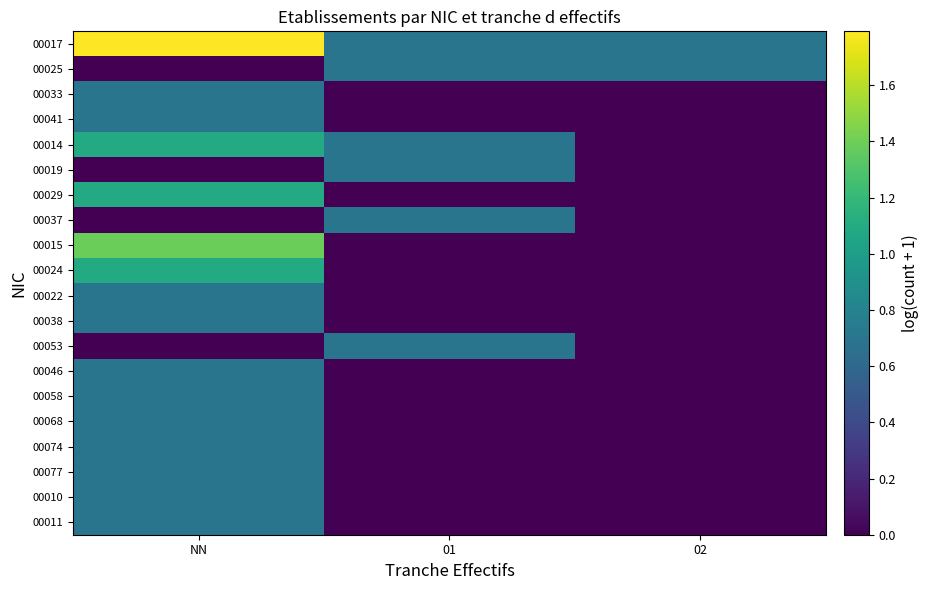

At which category is the sum across all series the highest?

NN